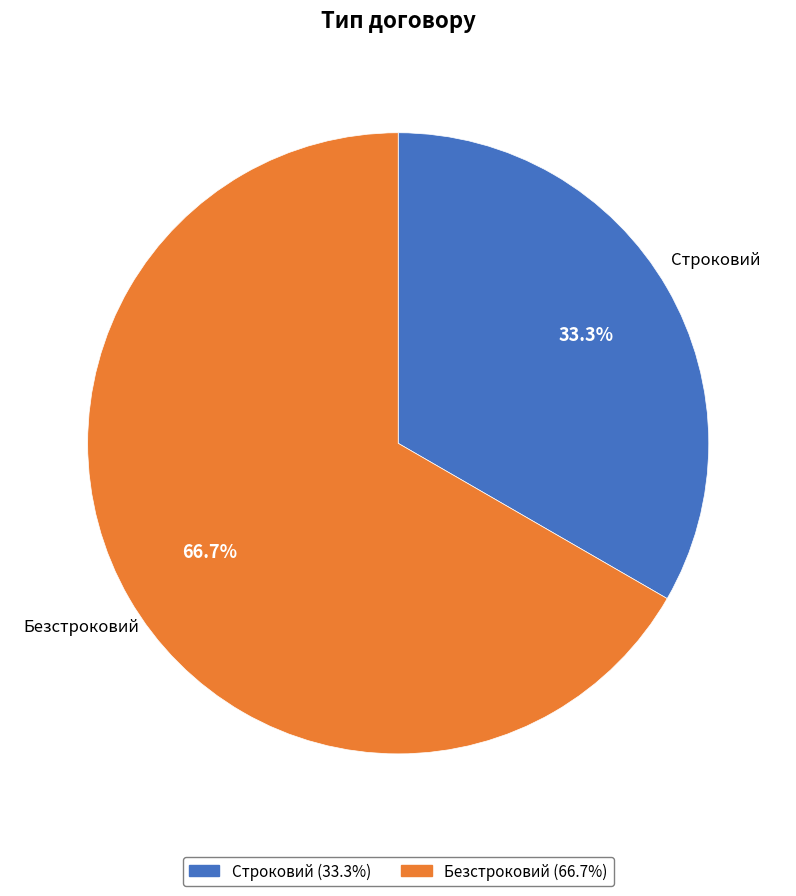

What is the largest slice in the pie chart?

Безстроковий